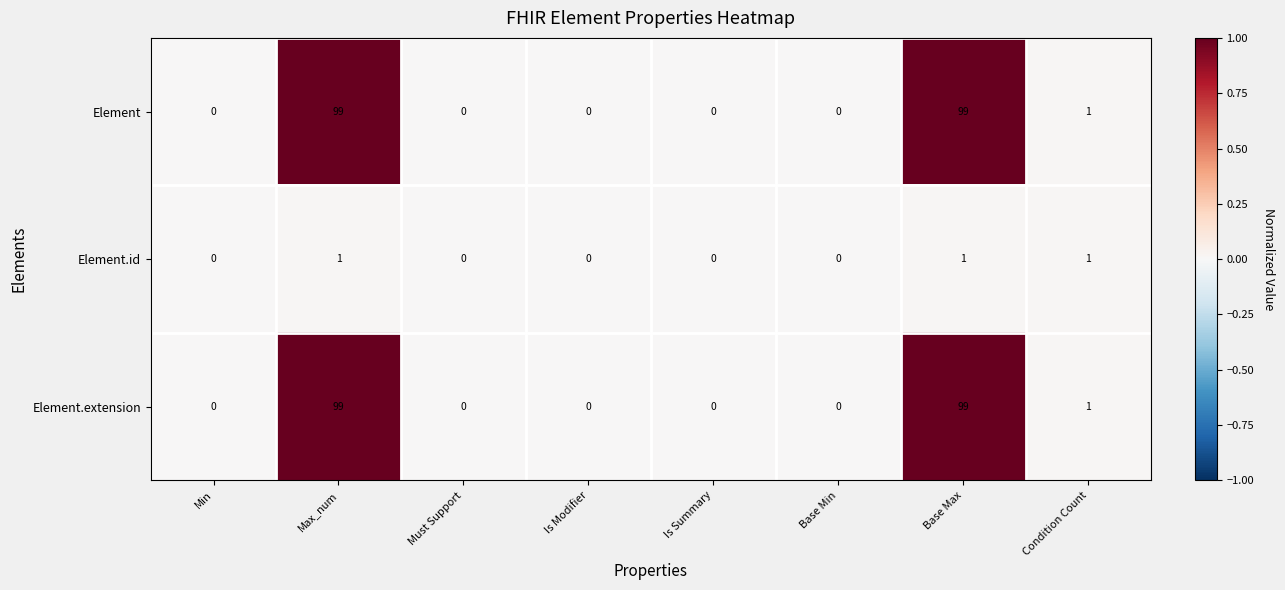

What is the difference between the second highest and second lowest values in the Element.extension series?

99